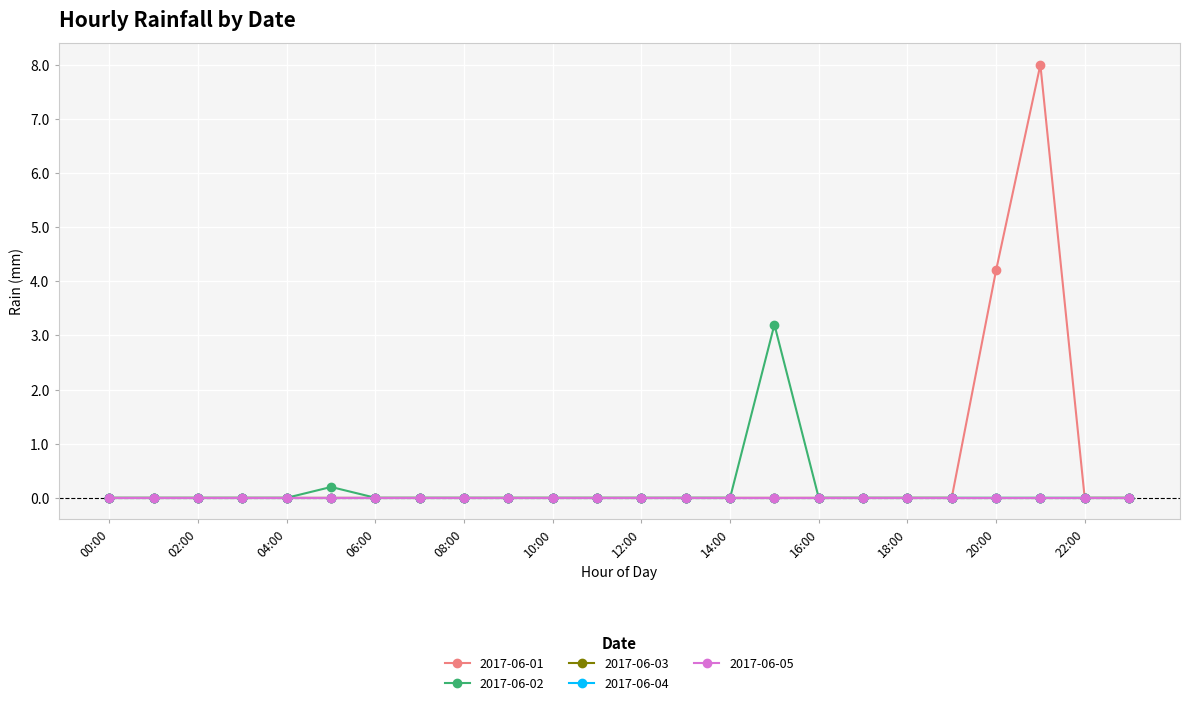

Reading left to right, what are all the values shown in this chart?

2017-06-01: 00:00=0.0	01:00=0.0	02:00=0.0	03:00=0.0	04:00=0.0	05:00=0.0	06:00=0.0	07:00=0.0	08:00=0.0	09:00=0.0	10:00=0.0	11:00=0.0	12:00=0.0	13:00=0.0	14:00=0.0	15:00=0.0	16:00=0.0	17:00=0.0	18:00=0.0	19:00=0.0	20:00=4.2	21:00=8.0	22:00=0.0	23:00=0.0
2017-06-02: 00:00=0.0	01:00=0.0	02:00=0.0	03:00=0.0	04:00=0.0	05:00=0.2	06:00=0.0	07:00=0.0	08:00=0.0	09:00=0.0	10:00=0.0	11:00=0.0	12:00=0.0	13:00=0.0	14:00=0.0	15:00=3.2	16:00=0.0	17:00=0.0	18:00=0.0	19:00=0.0	20:00=0.0	21:00=0.0	22:00=0.0	23:00=0.0
2017-06-03: 00:00=0.0	01:00=0.0	02:00=0.0	03:00=0.0	04:00=0.0	05:00=0.0	06:00=0.0	07:00=0.0	08:00=0.0	09:00=0.0	10:00=0.0	11:00=0.0	12:00=0.0	13:00=0.0	14:00=0.0	15:00=0.0	16:00=0.0	17:00=0.0	18:00=0.0	19:00=0.0	20:00=0.0	21:00=0.0	22:00=0.0	23:00=0.0
2017-06-04: 00:00=0.0	01:00=0.0	02:00=0.0	03:00=0.0	04:00=0.0	05:00=0.0	06:00=0.0	07:00=0.0	08:00=0.0	09:00=0.0	10:00=0.0	11:00=0.0	12:00=0.0	13:00=0.0	14:00=0.0	15:00=0.0	16:00=0.0	17:00=0.0	18:00=0.0	19:00=0.0	20:00=0.0	21:00=0.0	22:00=0.0	23:00=0.0
2017-06-05: 00:00=0.0	01:00=0.0	02:00=0.0	03:00=0.0	04:00=0.0	05:00=0.0	06:00=0.0	07:00=0.0	08:00=0.0	09:00=0.0	10:00=0.0	11:00=0.0	12:00=0.0	13:00=0.0	14:00=0.0	15:00=0.0	16:00=0.0	17:00=0.0	18:00=0.0	19:00=0.0	20:00=0.0	21:00=0.0	22:00=0.0	23:00=0.0